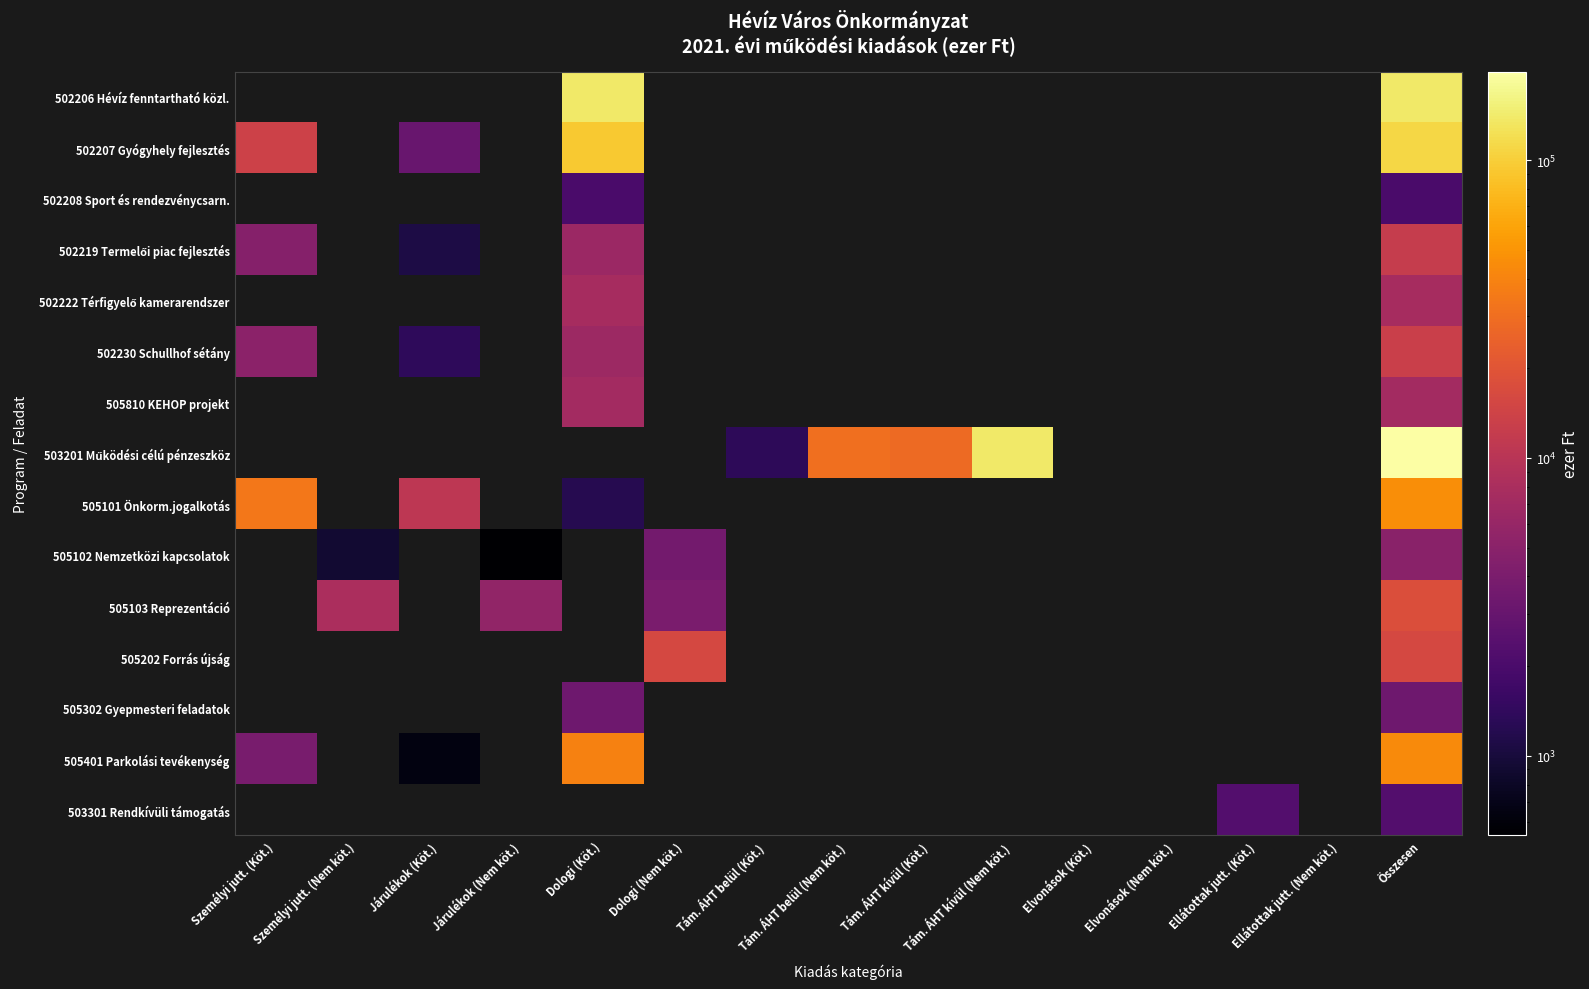

Which label corresponds to the smallest value in the chart?

Személyi jutt. (Köt.)